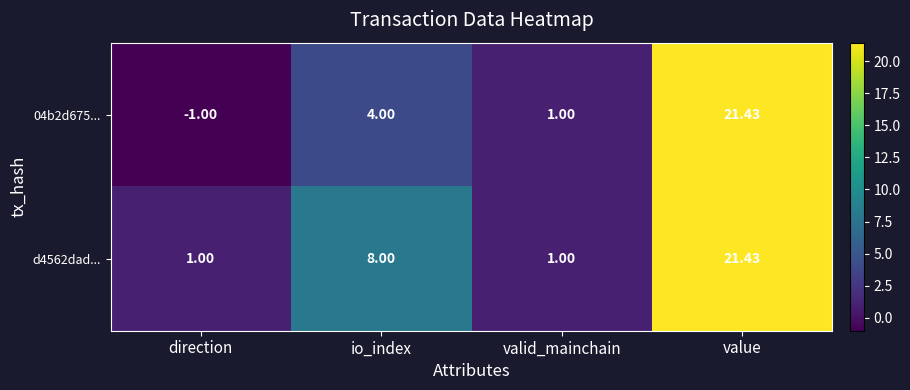

At which category is the sum across all series the highest?

value